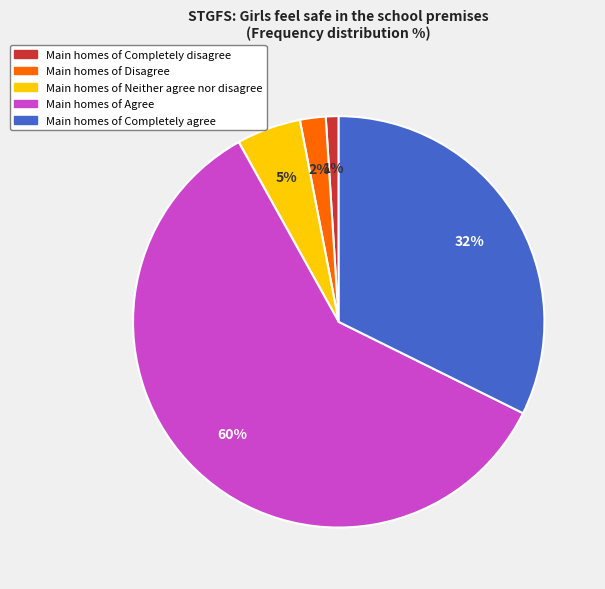

To the nearest percent, what is the difference between the largest and smallest slice percentages?

59%